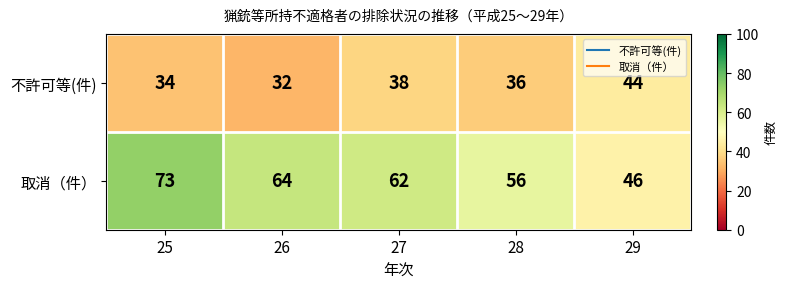

Where does the 不許可等(件) series first go above 36?

27